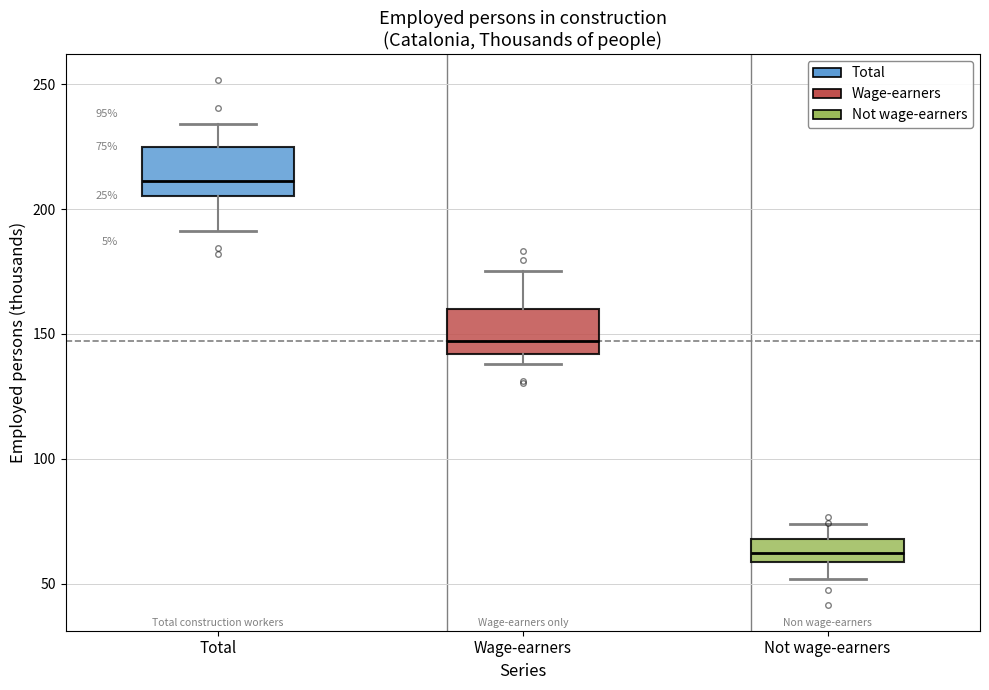

Which box has the lowest median line?

Not wage-earners